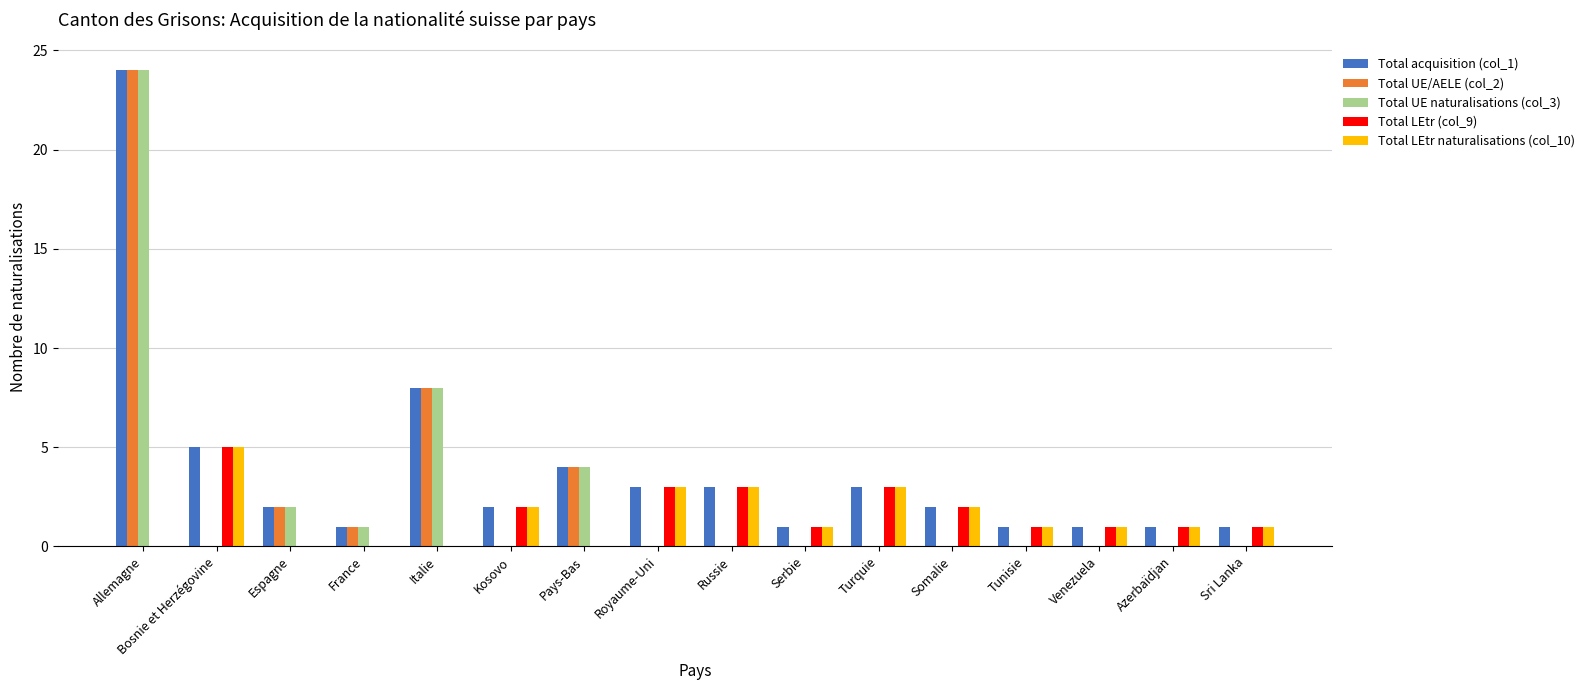

Reading right to left, list all the values displayed in this chart.

Total acquisition (col_1): 1	1	1	1	2	3	1	3	3	4	2	8	1	2	5	24
Total UE/AELE (col_2): 0	0	0	0	0	0	0	0	0	4	0	8	1	2	0	24
Total UE naturalisations (col_3): 0	0	0	0	0	0	0	0	0	4	0	8	1	2	0	24
Total LEtr (col_9): 1	1	1	1	2	3	1	3	3	0	2	0	0	0	5	0
Total LEtr naturalisations (col_10): 1	1	1	1	2	3	1	3	3	0	2	0	0	0	5	0